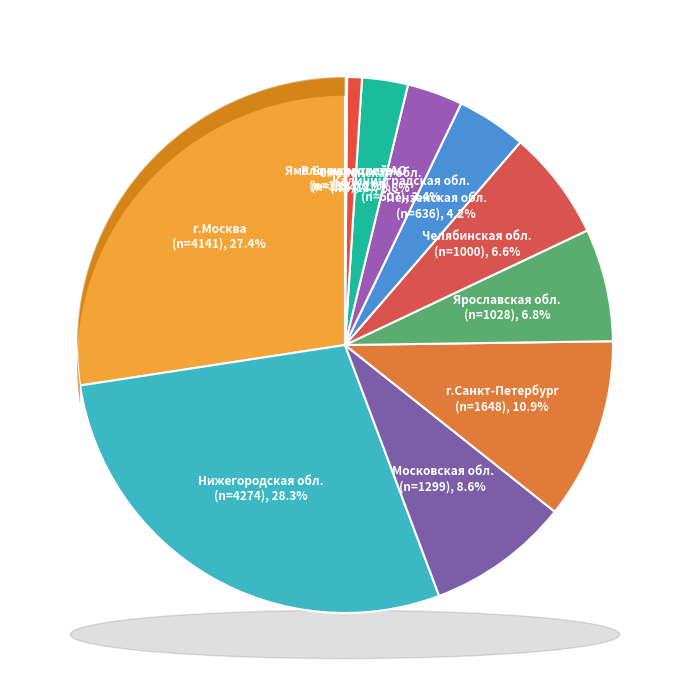

Does any single category account for the majority?

No